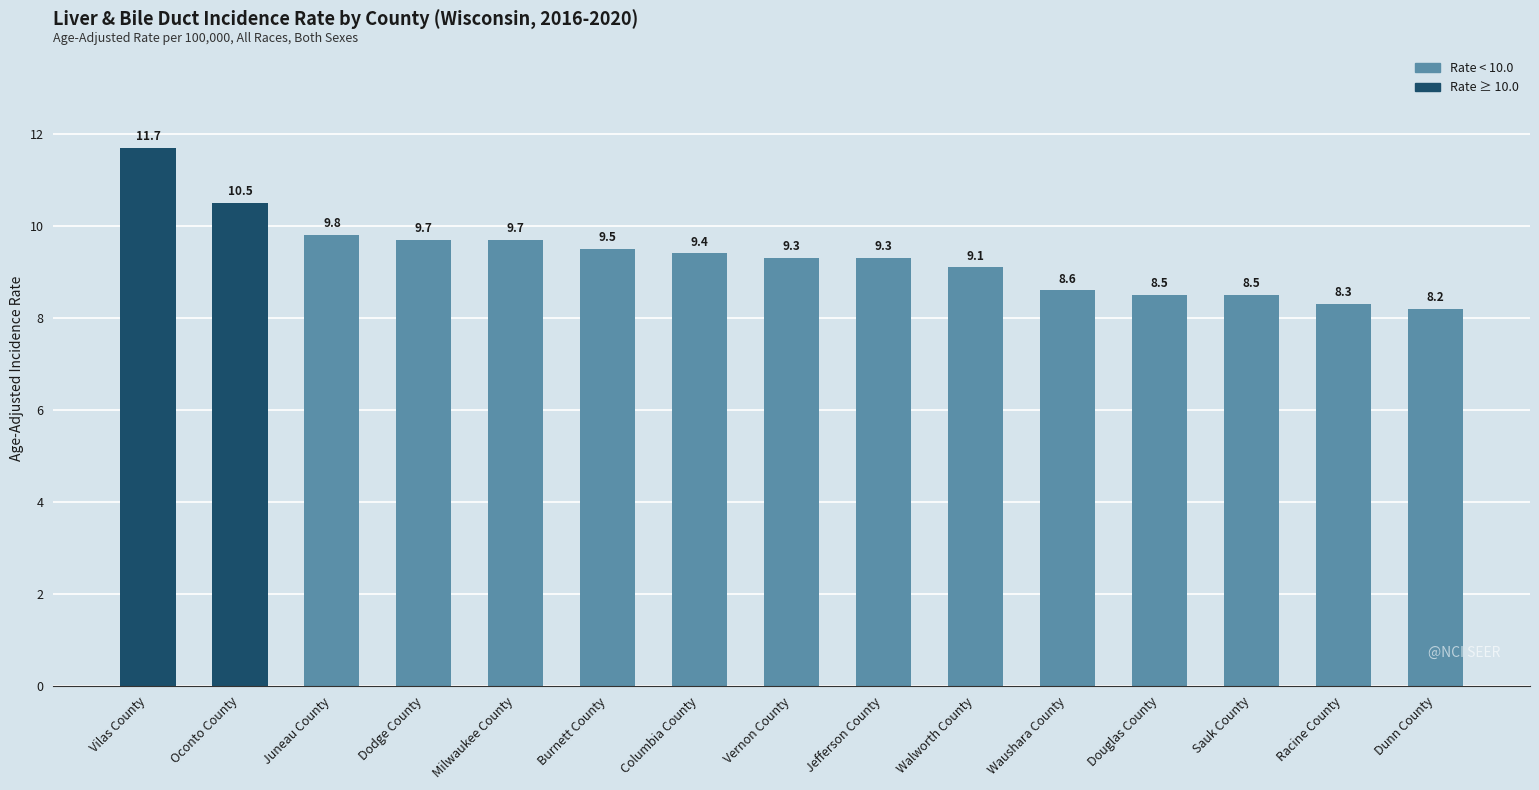

What is the smallest value displayed?

8.2